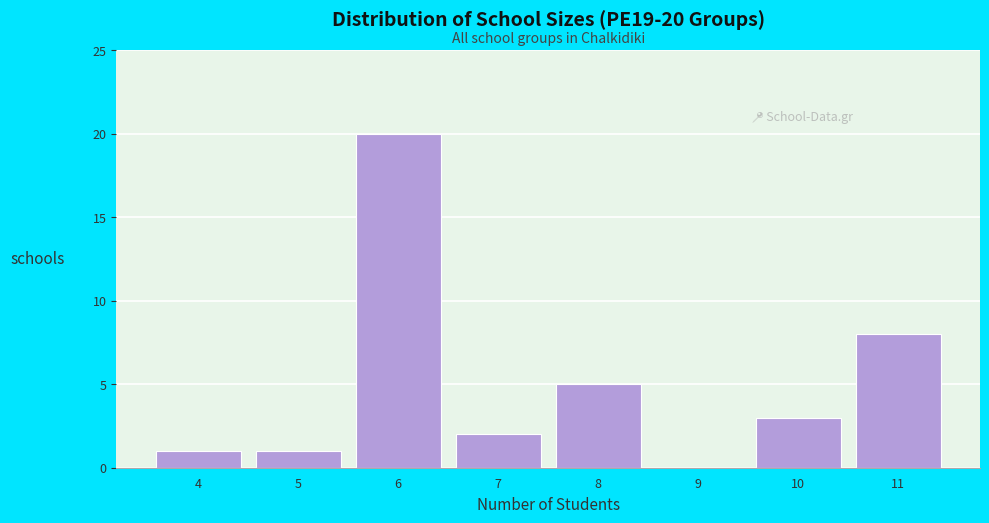

Reading left to right, extract all data points from this chart.

4=1	5=1	6=20	7=2	8=5	9=0	10=3	11=8